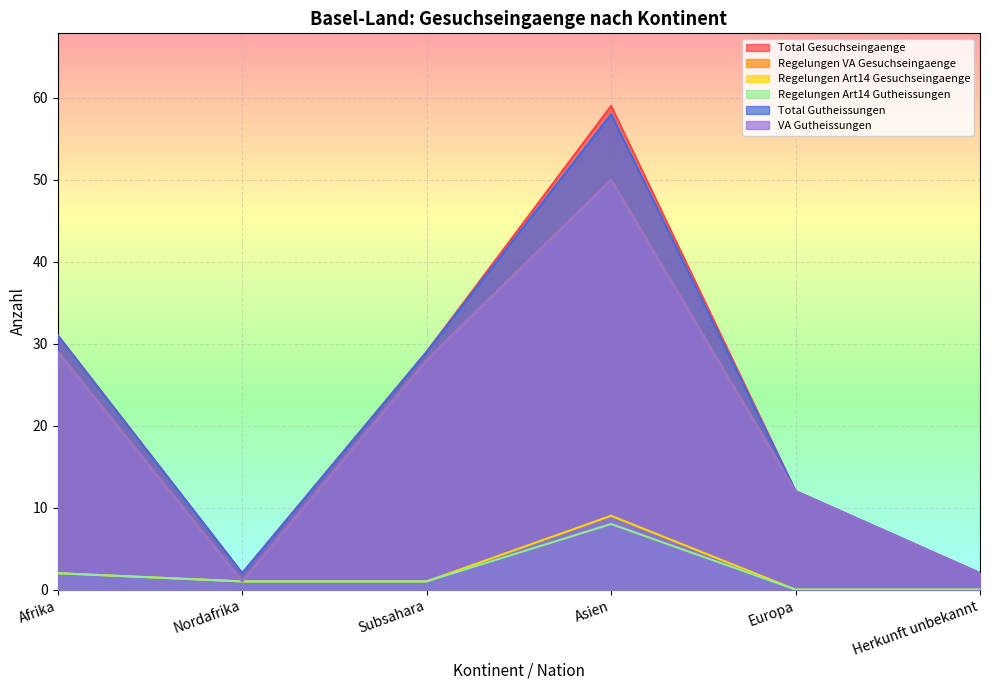

What is the sum of the Regelungen Art14 Gutheissungen values at Nordafrika and Asien?

9